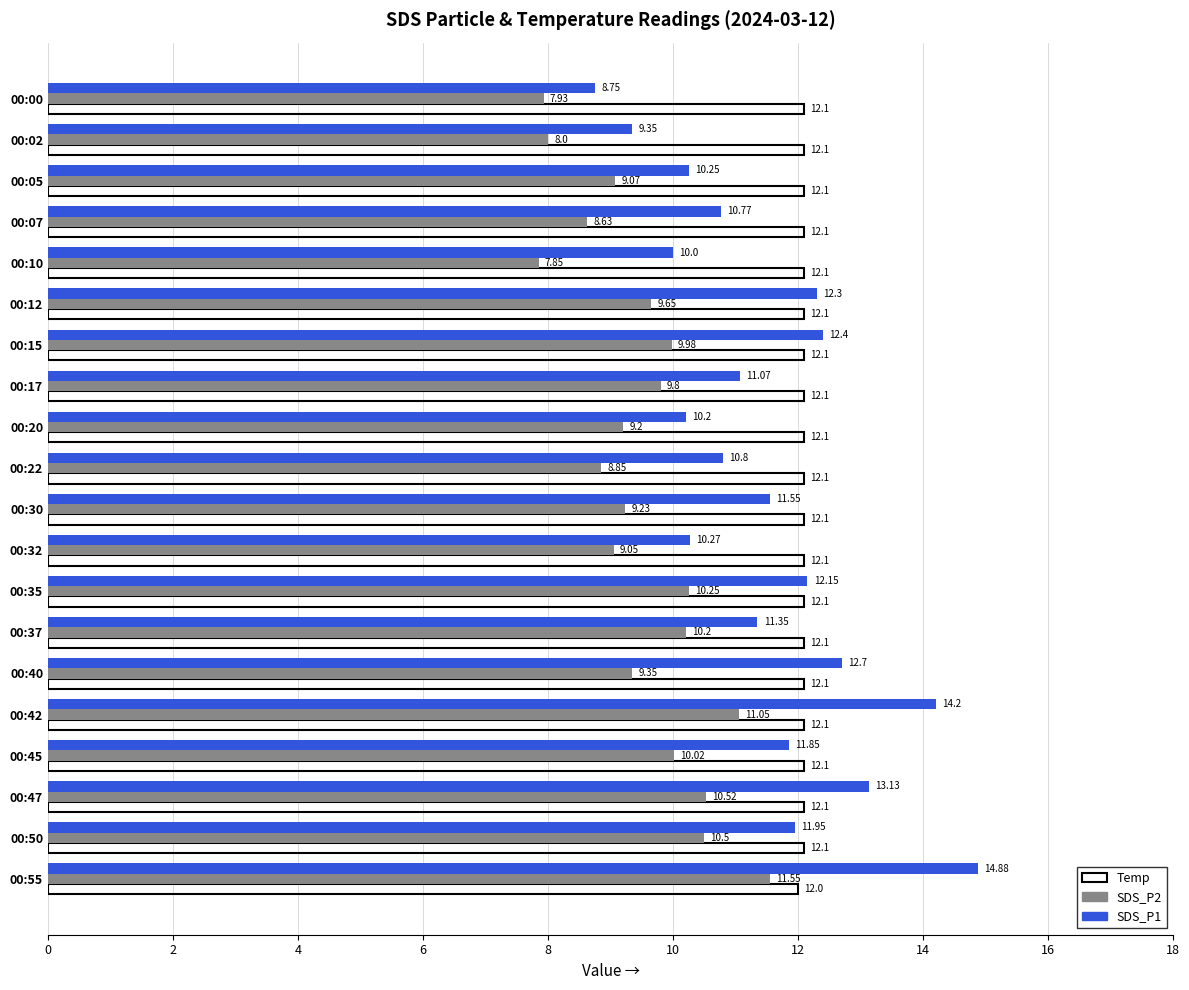

What is the sum of the Temp values at 00:02 and 00:30?

24.2